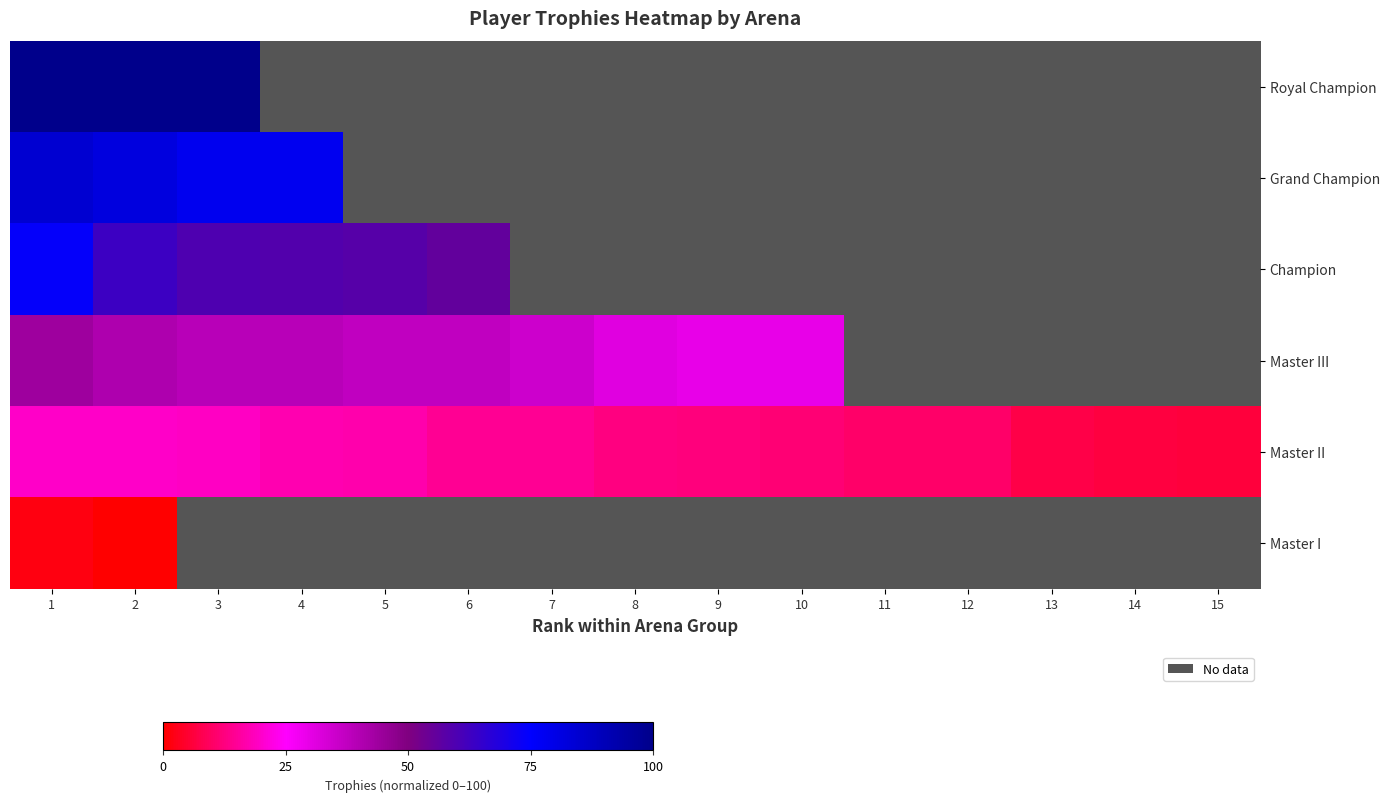

Which series changed the most between 3 and 4?

Master II